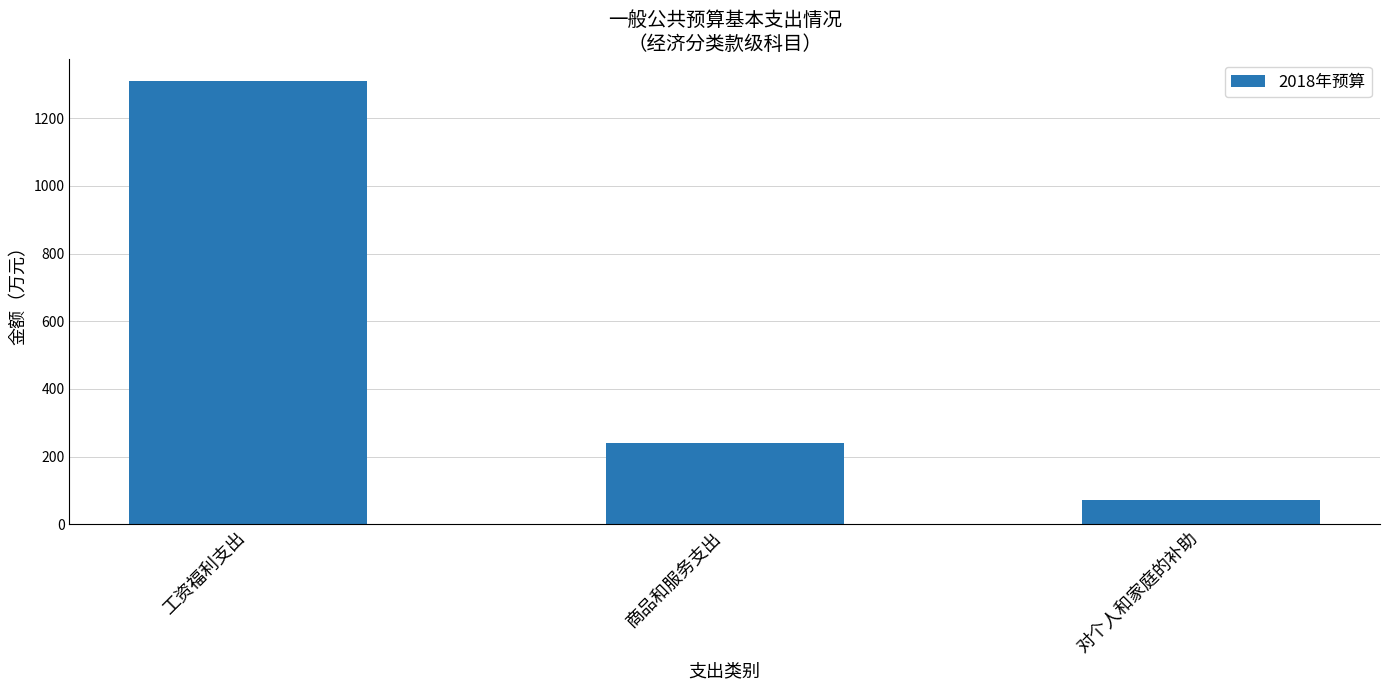

List the labels in order of value, largest first.

工资福利支出, 商品和服务支出, 对个人和家庭的补助